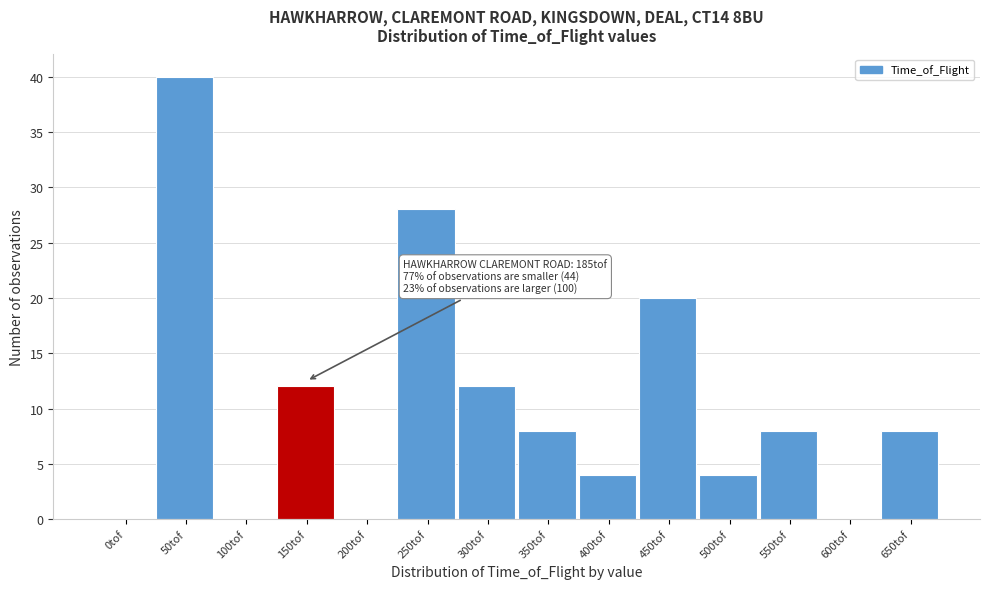

Reading right to left, list all the values displayed in this chart.

650tof=8	600tof=0	550tof=8	500tof=4	450tof=20	400tof=4	350tof=8	300tof=12	250tof=28	200tof=0	150tof=12	100tof=0	50tof=40	0tof=0